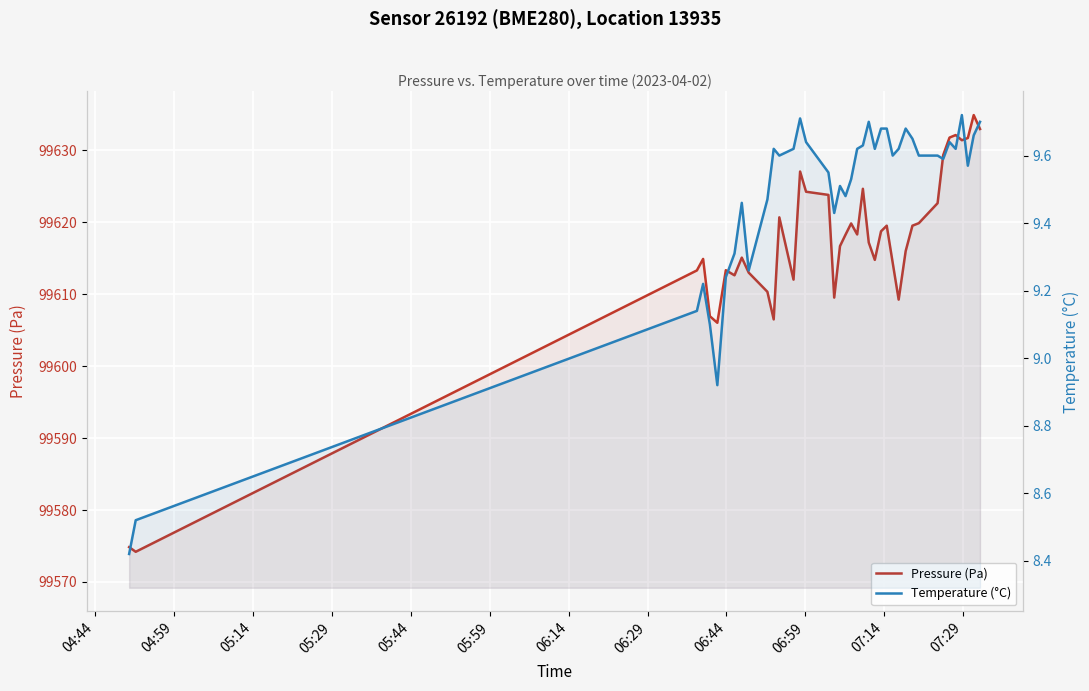

True or false: Pressure (Pa) and Temperature (°C) intersect in this chart.

False